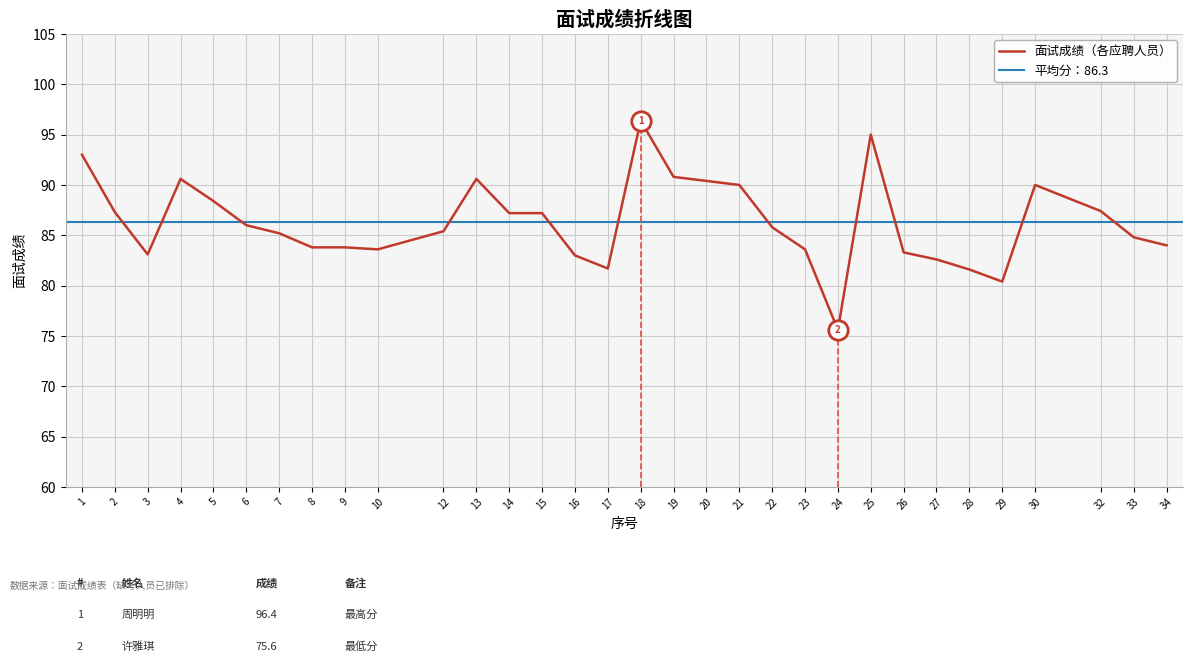

Rank the categories by value from highest to lowest.

18, 25, 1, 19, 4, 13, 20, 21, 30, 5, 32, 2, 14, 15, 6, 22, 12, 7, 33, 34, 8, 9, 10, 23, 26, 3, 16, 27, 17, 28, 29, 24